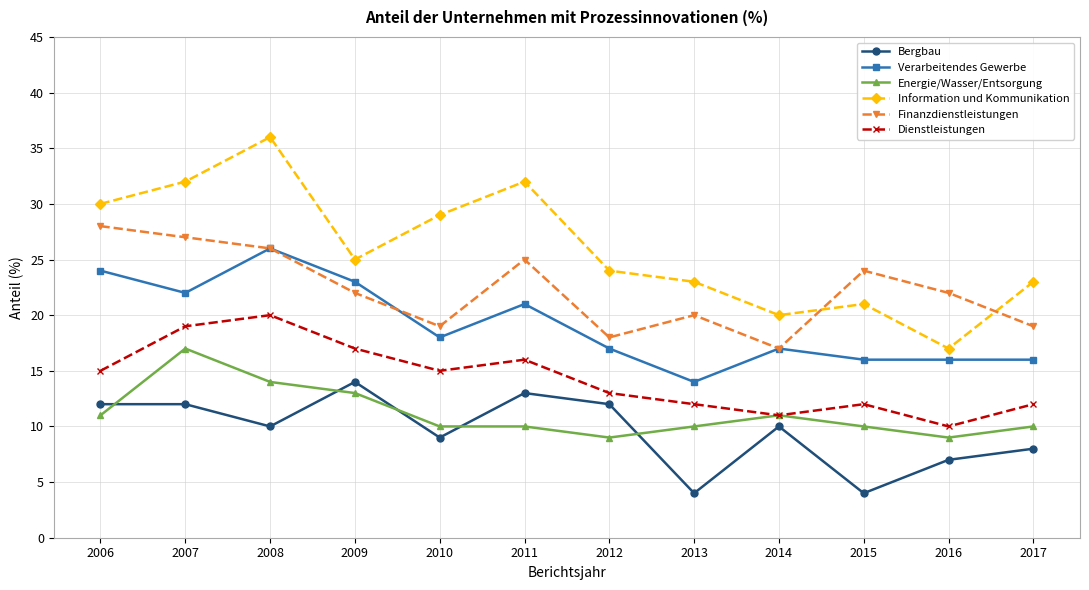

The Energie/Wasser/Entsorgung series shows 10 at 2007. True or false?

False